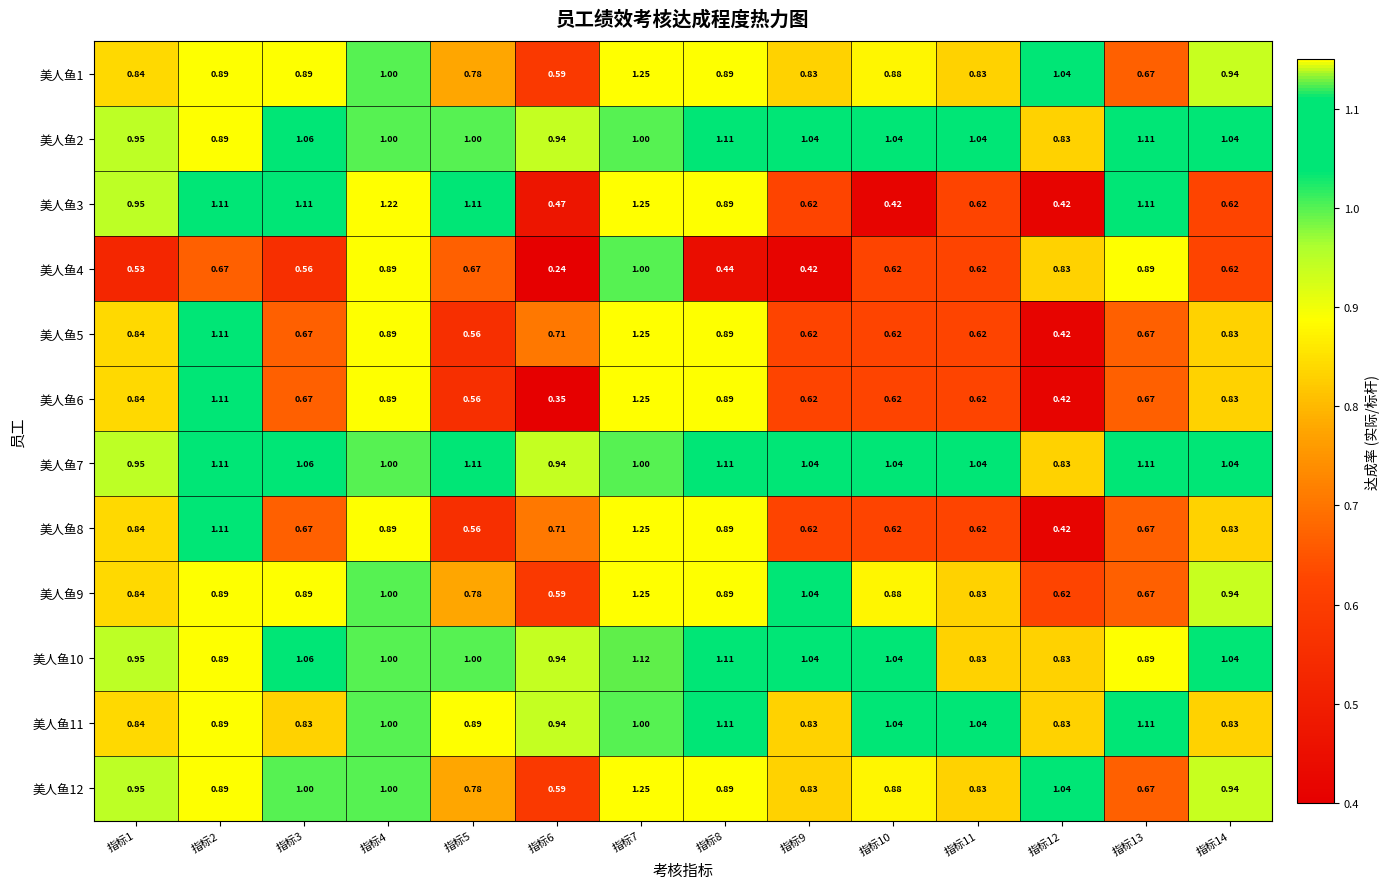

Count the number of data series in this chart.

12